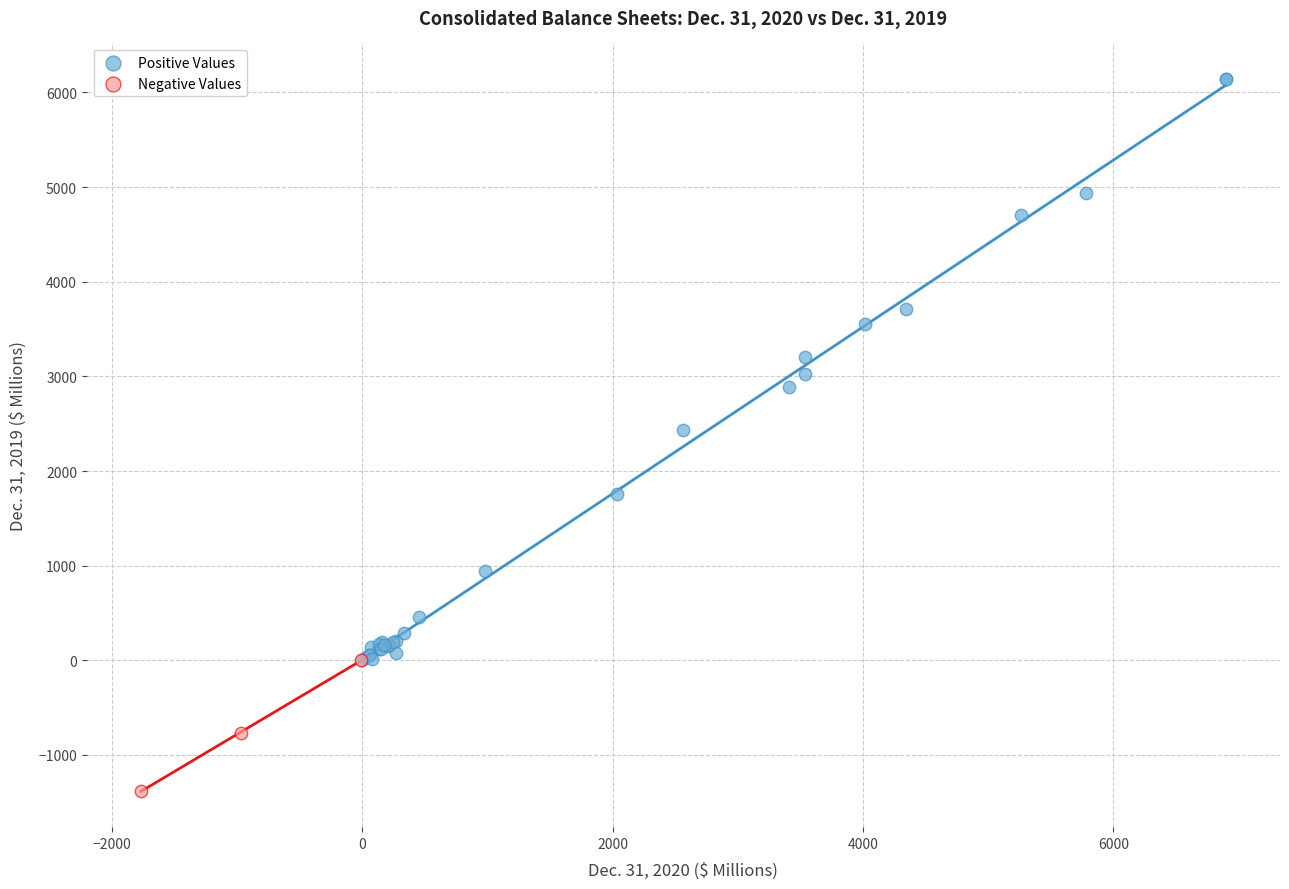

Which series has the largest Y range (max minus min)?

Positive Values